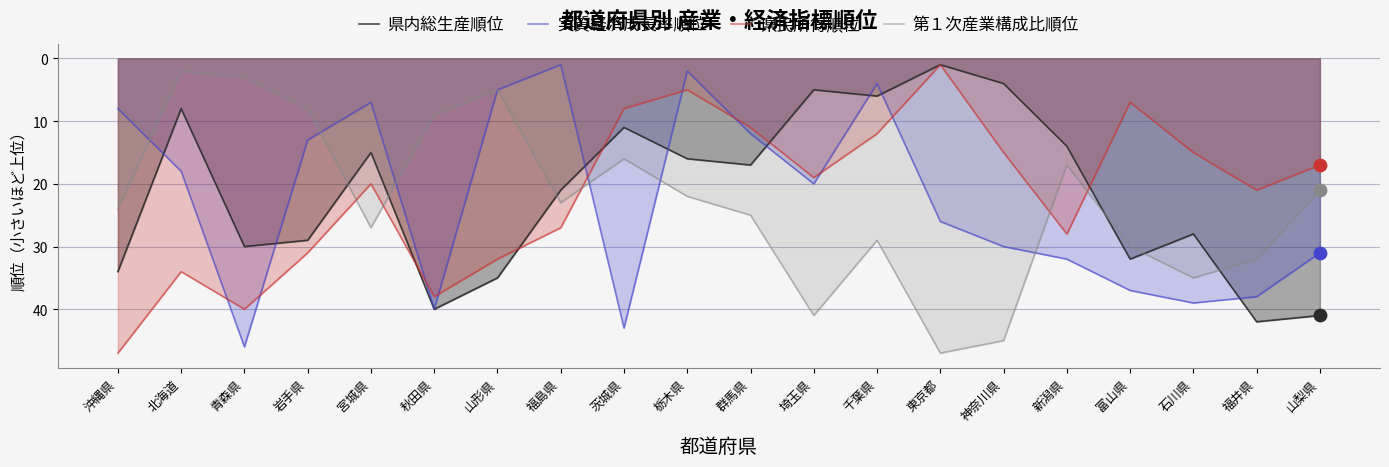

Which series has the largest Y range (max minus min)?

県民所得順位